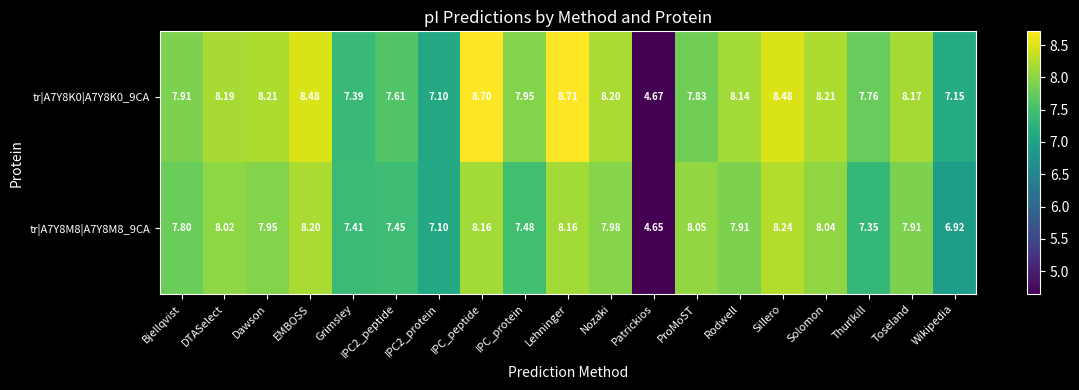

How many data points in tr|A7Y8K0|A7Y8K0_9CA are less than 8?

9